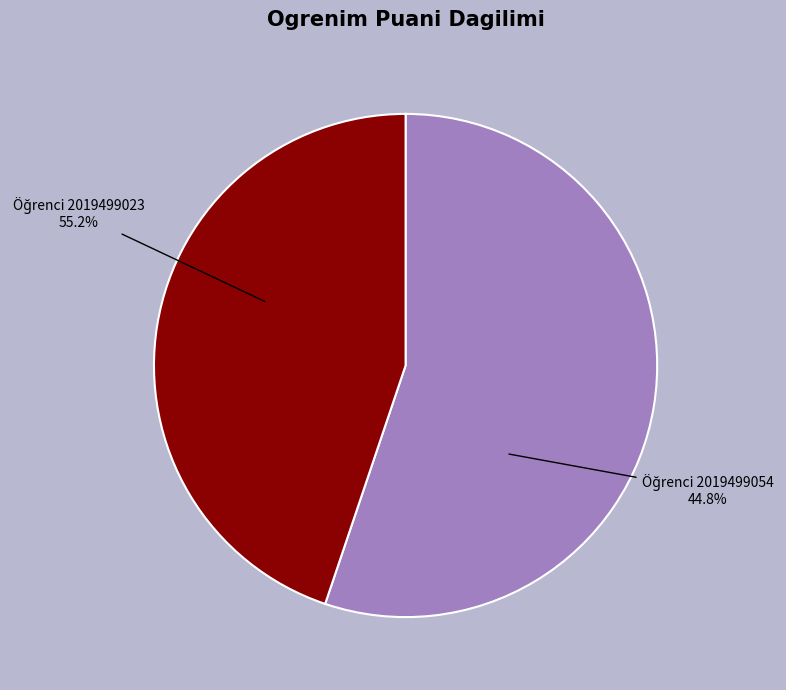

Count the number of slices in the pie.

2